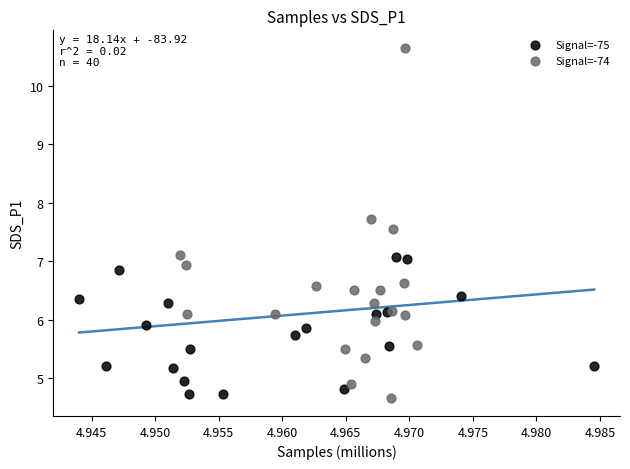

Which series reaches the maximum Y coordinate?

Signal=-74